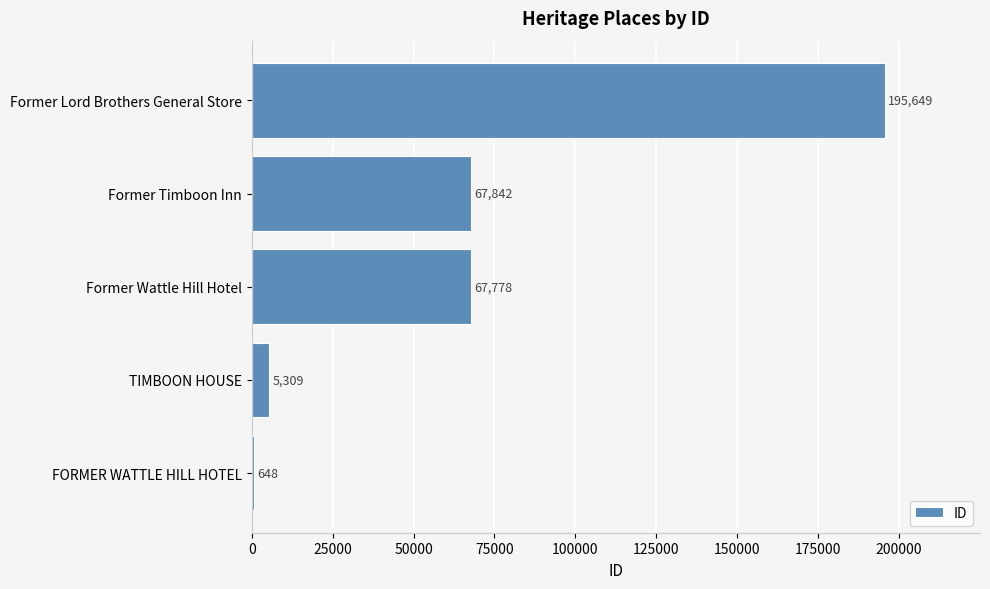

Which label corresponds to the largest value in the chart?

Former Lord Brothers General Store